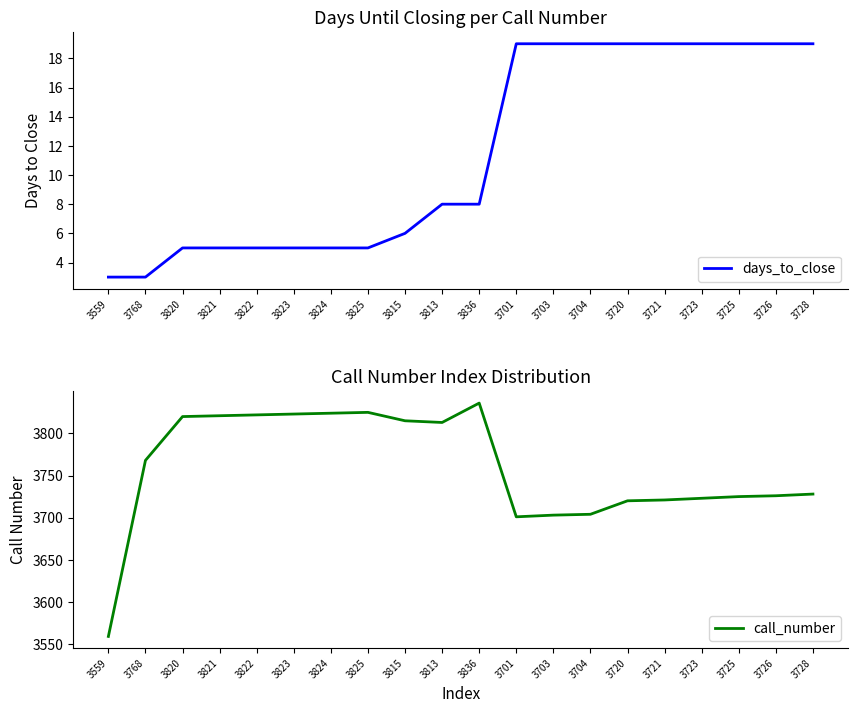

What is the sum of all call_number values?

75177